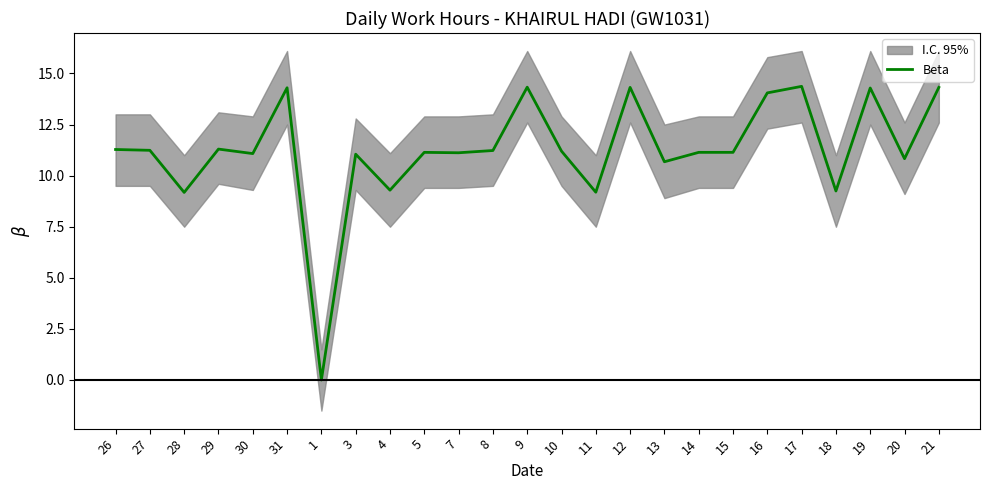

Reading right to left, transcribe all the data shown in this chart.

14.3	10.8	14.3	9.2	14.4	14.1	11.1	11.1	10.7	14.3	9.2	11.2	14.3	11.2	11.1	11.1	9.3	11.1	0.0	14.3	11.1	11.3	9.2	11.2	11.3